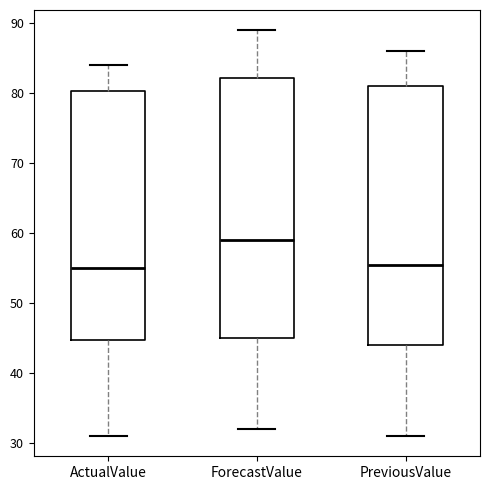

Reading left to right, transcribe this box plot: for each box, give where its median line is, the range the box spans, and where its two whiskers end, as read against the y-axis. The values are not printed on the chart, so give them approximately, as read against the axis.

ActualValue: median 55, box 45 to 80, whiskers 31 to 84
ForecastValue: median 59, box 45 to 82, whiskers 32 to 89
PreviousValue: median 56, box 44 to 81, whiskers 31 to 86